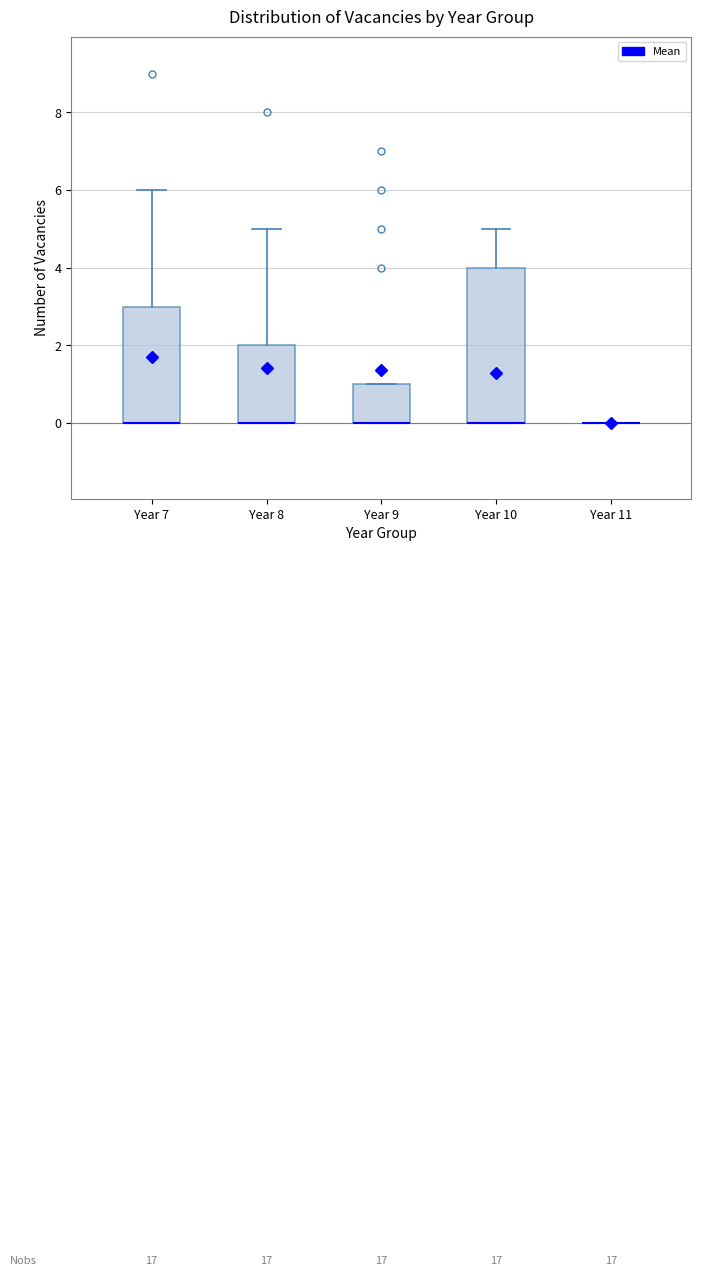

Reading left to right, transcribe this box plot: for each box, give where its median line is, the range the box spans, and where its two whiskers end, as read against the y-axis. The values are not printed on the chart, so give them approximately, as read against the axis.

Year 7: median 0 (drawn on the box's lower edge), box 0 to 3, whiskers 0 to 6
Year 8: median 0 (drawn on the box's lower edge), box 0 to 2, whiskers 0 to 5
Year 9: median 0 (drawn on the box's lower edge), box 0 to 1, whiskers 0 to 1
Year 10: median 0 (drawn on the box's lower edge), box 0 to 4, whiskers 0 to 5
Year 11: box collapsed to a line at 0, whiskers 0 to 0